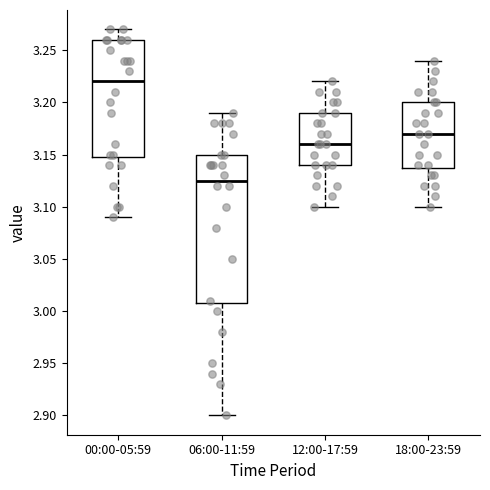

Where does the median line of the box for 12:00-17:59 sit on the y-axis? The values are not printed on the chart, so give them approximately, as read against the axis.

3.160